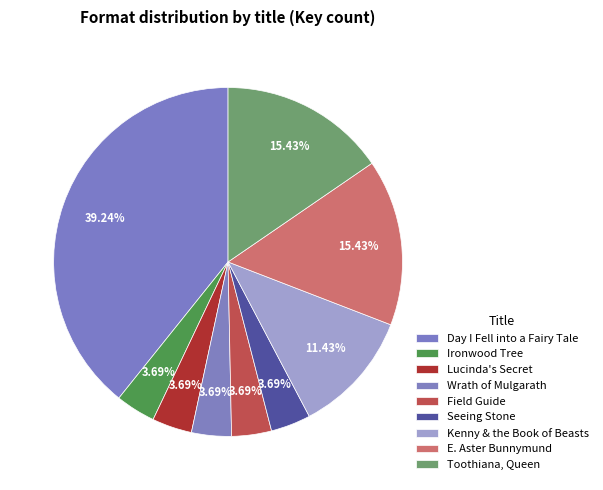

To the nearest percent, what is the difference between the largest and smallest slice percentages?

36%